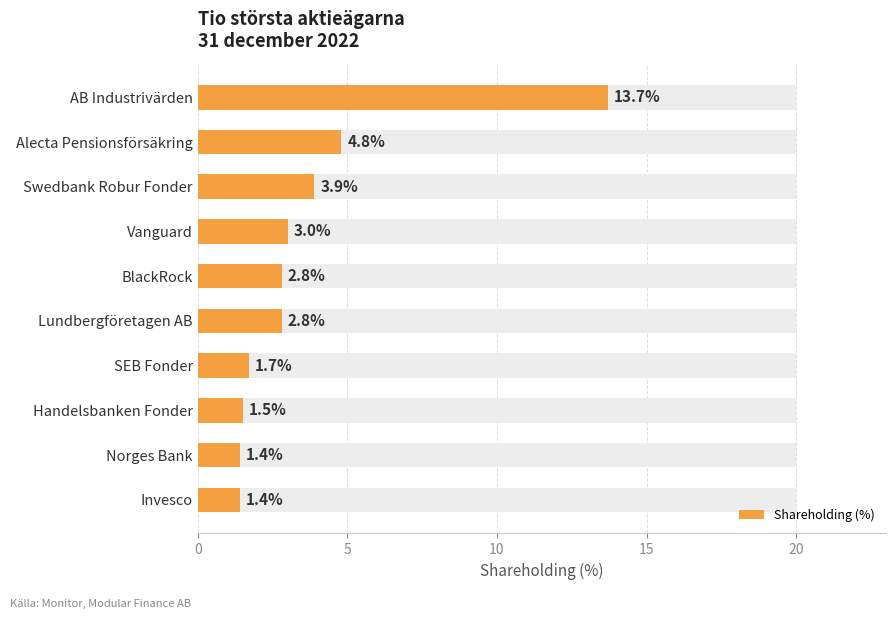

What is the change in value from Vanguard to Norges Bank?

-1.6